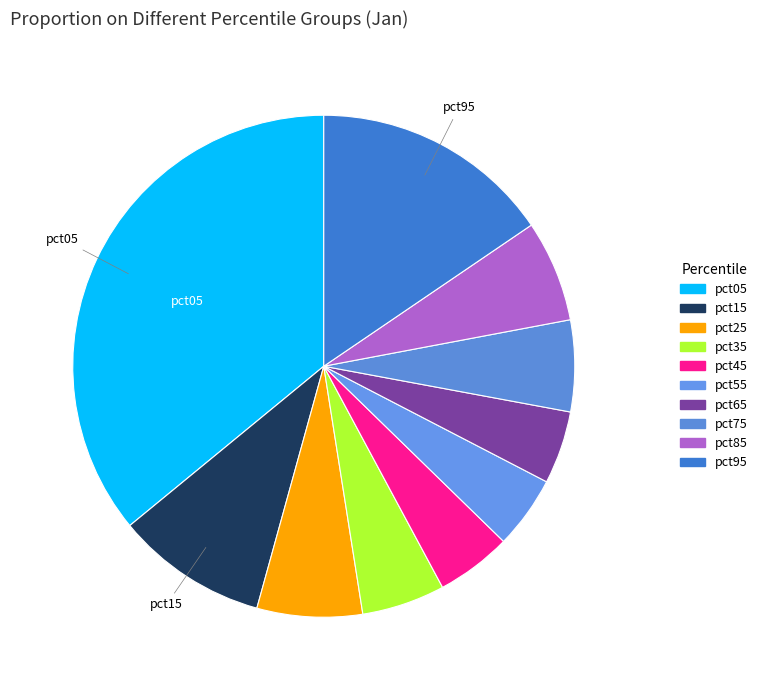

Between pct65 and pct15, which is larger?

pct15